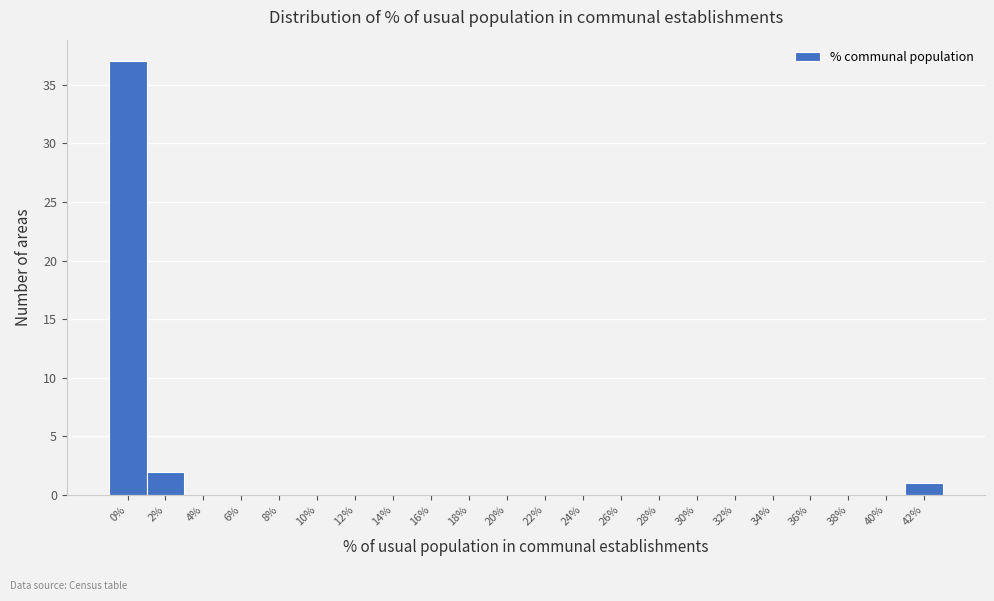

Reading right to left, transcribe all the data shown in this chart.

42%=1	40%=0	38%=0	36%=0	34%=0	32%=0	30%=0	28%=0	26%=0	24%=0	22%=0	20%=0	18%=0	16%=0	14%=0	12%=0	10%=0	8%=0	6%=0	4%=0	2%=2	0%=37